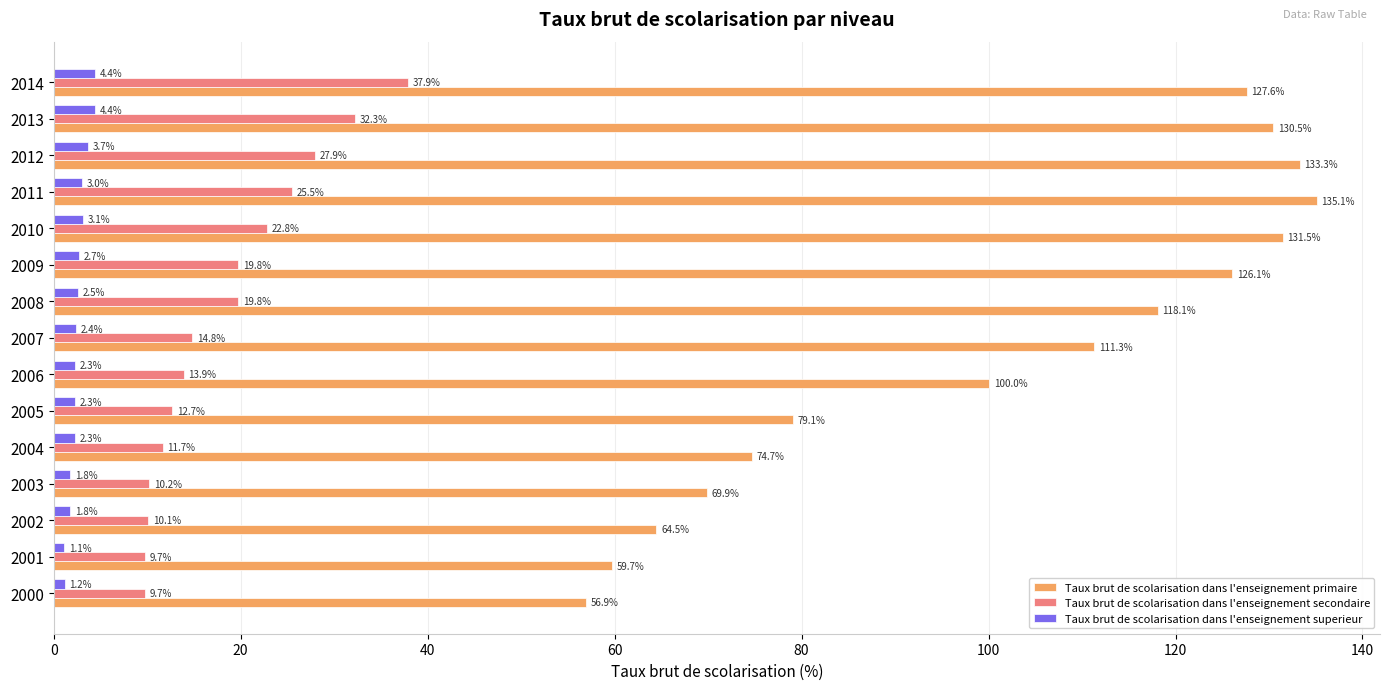

What is the difference between the maximum and minimum values in the Taux brut de scolarisation dans l'enseignement secondaire series?

28.2